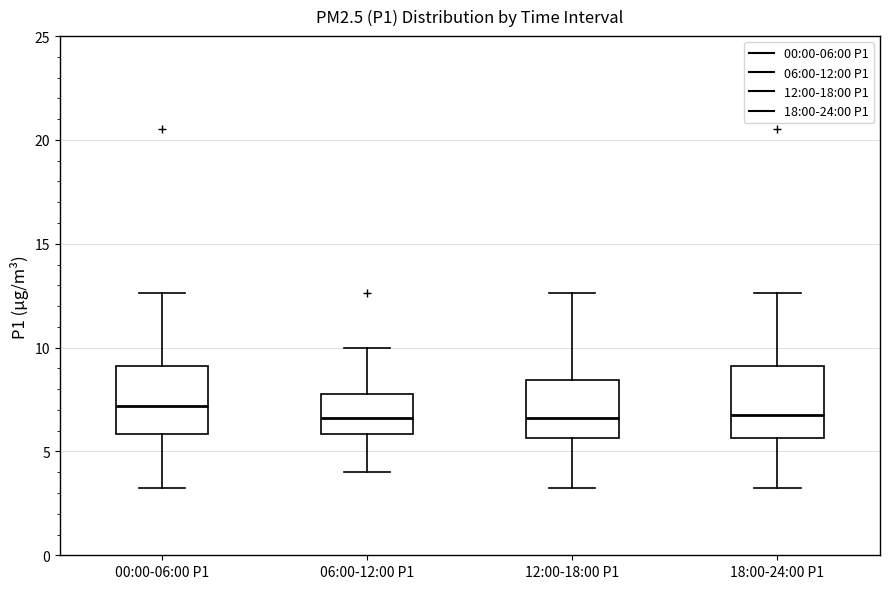

Reading left to right, transcribe this box plot: for each box, give where its median line is, the range the box spans, and where its two whiskers end, as read against the y-axis. The values are not printed on the chart, so give them approximately, as read against the axis.

00:00-06:00 P1: median 7.0, box 6.0 to 9.0, whiskers 3.5 to 12.5
06:00-12:00 P1: median 6.5, box 6.0 to 8.0, whiskers 4.0 to 10.0
12:00-18:00 P1: median 6.5, box 5.5 to 8.5, whiskers 3.5 to 12.5
18:00-24:00 P1: median 7.0, box 5.5 to 9.0, whiskers 3.5 to 12.5